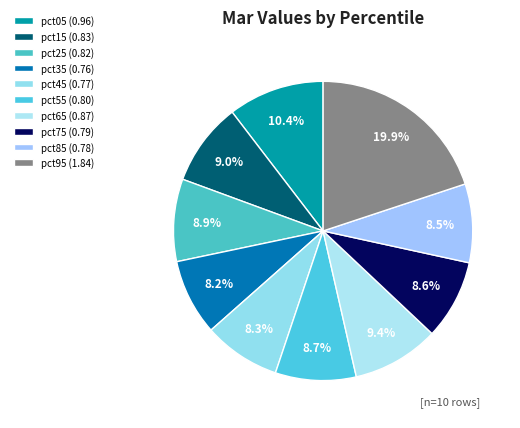

What is the largest slice in the pie chart?

pct95